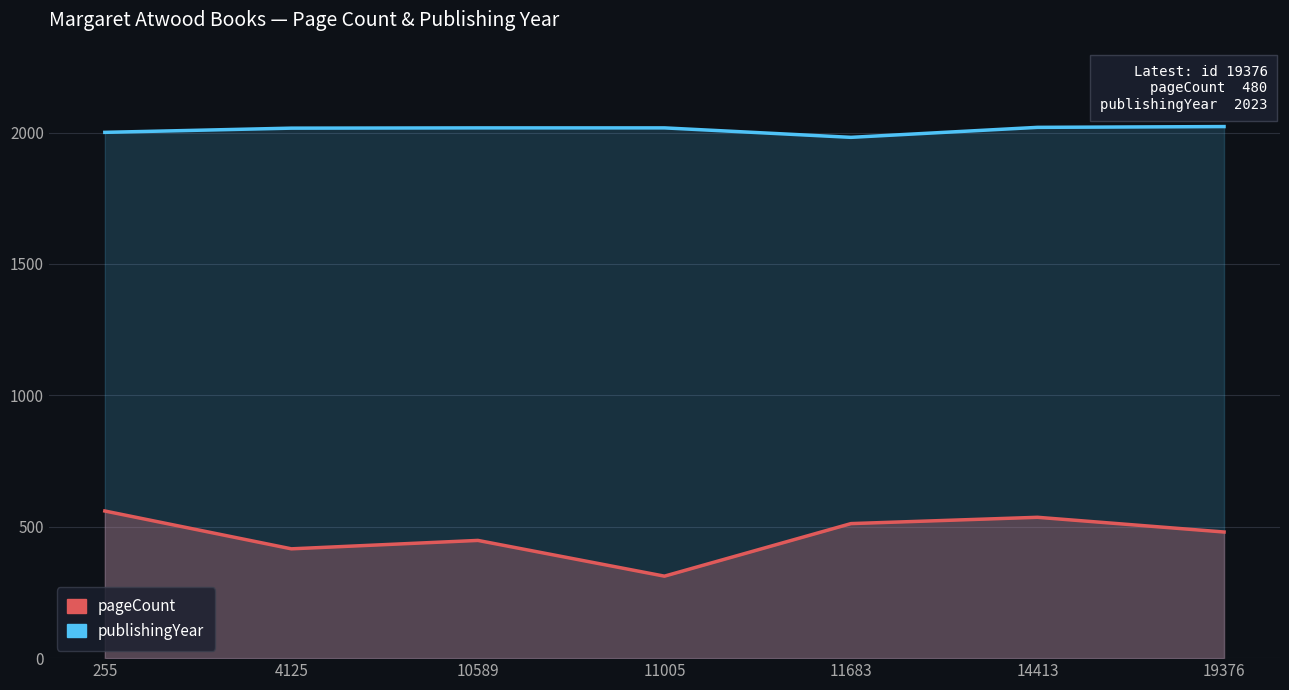

What is the total value across all series at 19376?

2503